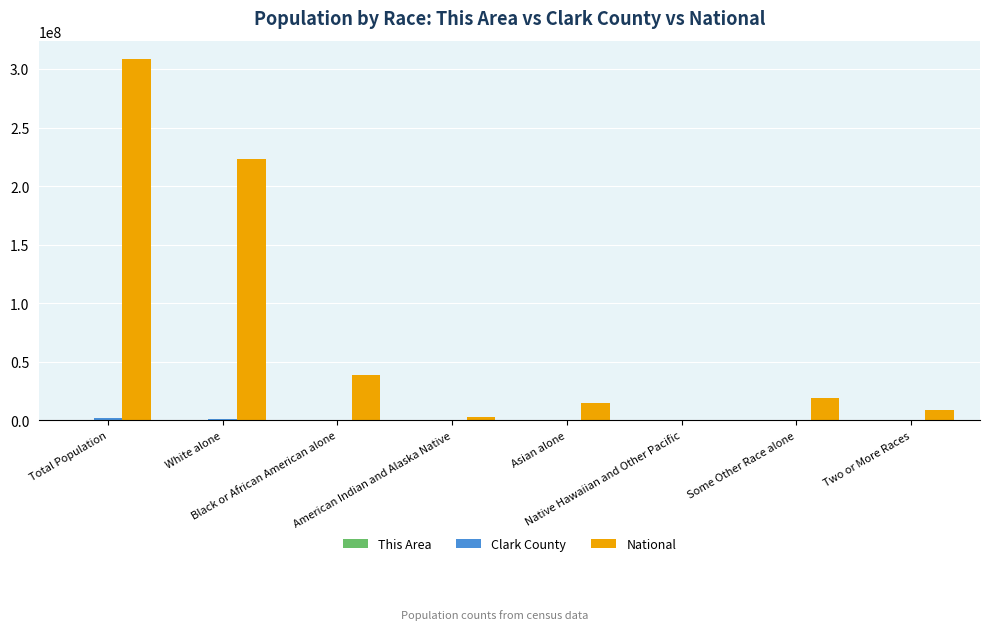

Are the bars horizontal?

No